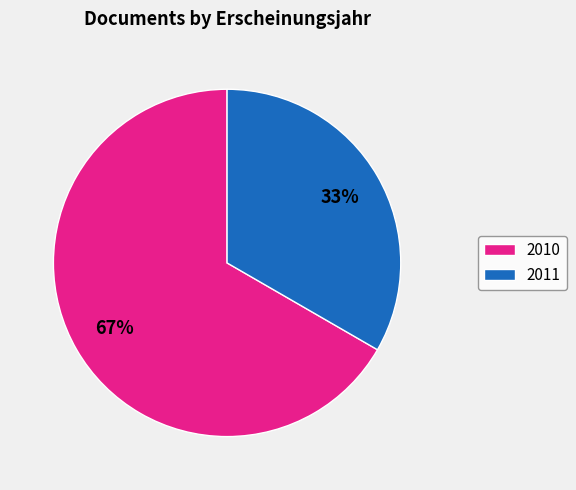

Is there a majority slice in this chart?

Yes